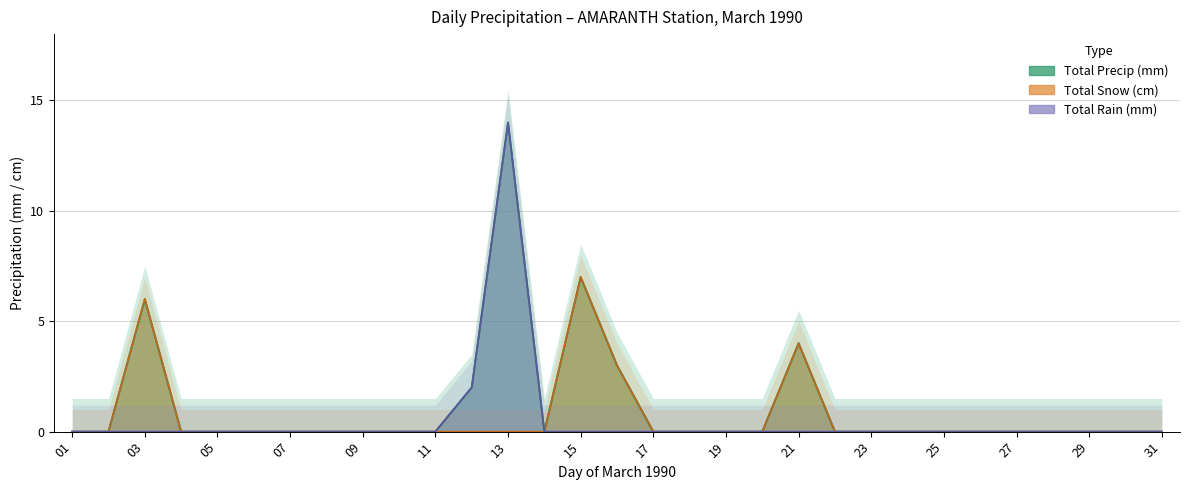

Count the number of categories in the chart.

31